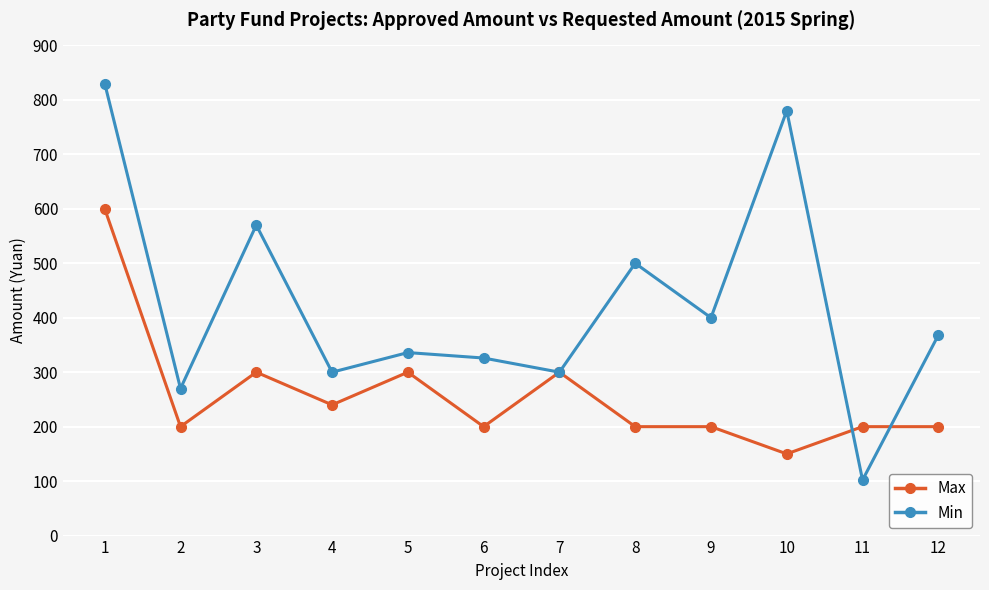

True or false: Min has a value of 247 at 9.

False